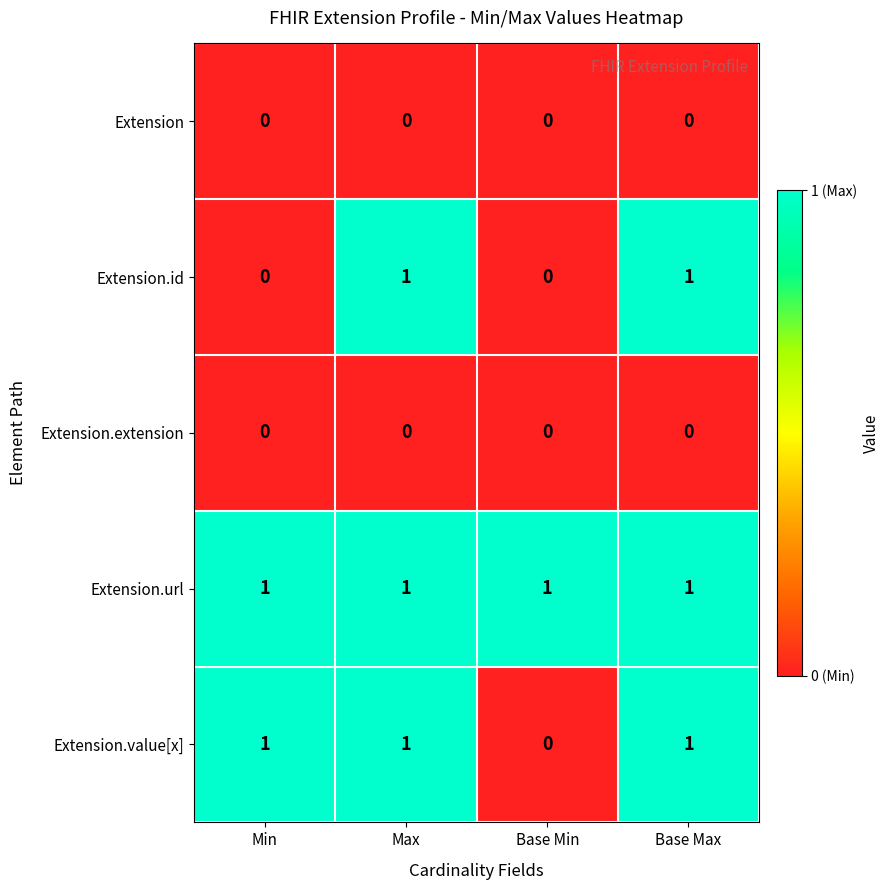

At how many categories does at least one series exceed 0?

4